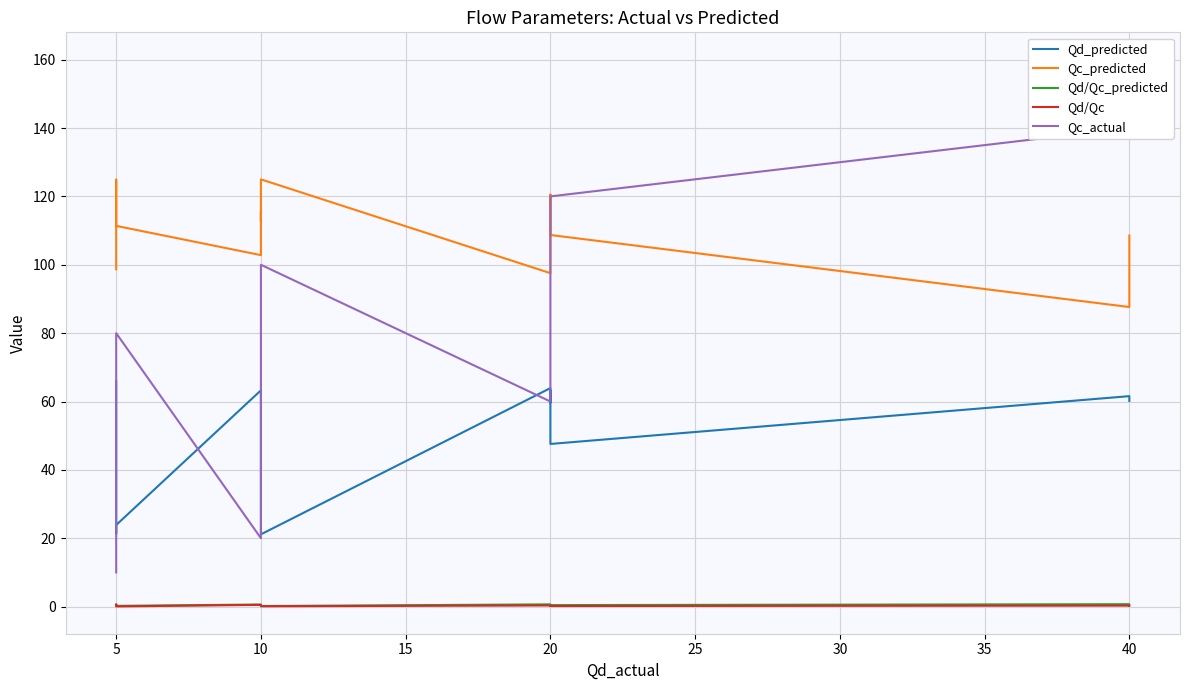

Between 5 and 20, which series saw the biggest shift?

Qc_actual